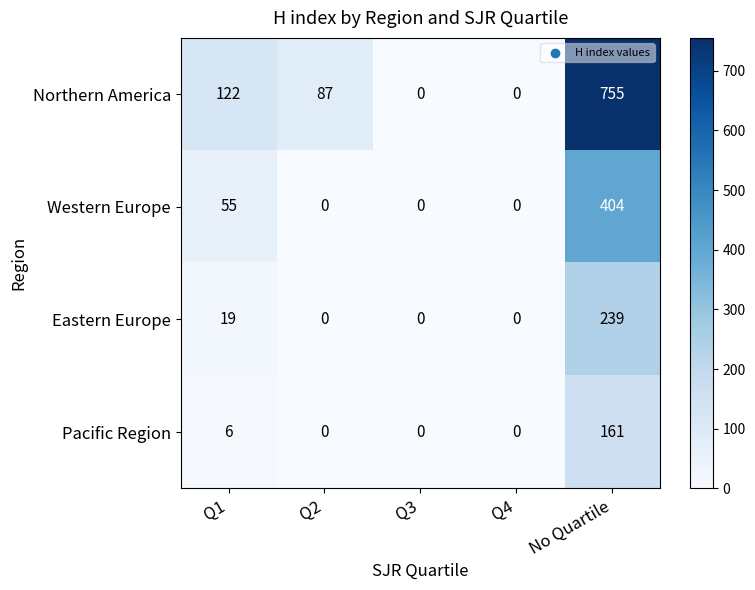

The Western Europe series shows 125 at No Quartile. True or false?

False